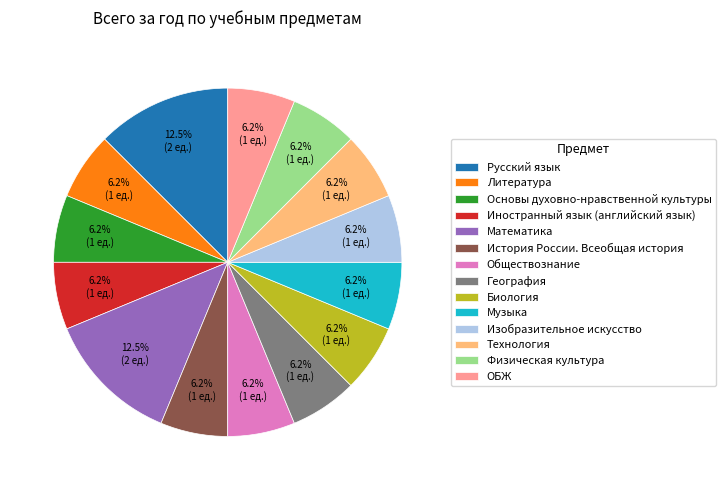

Is it true that Математика is 26% of the pie?

False